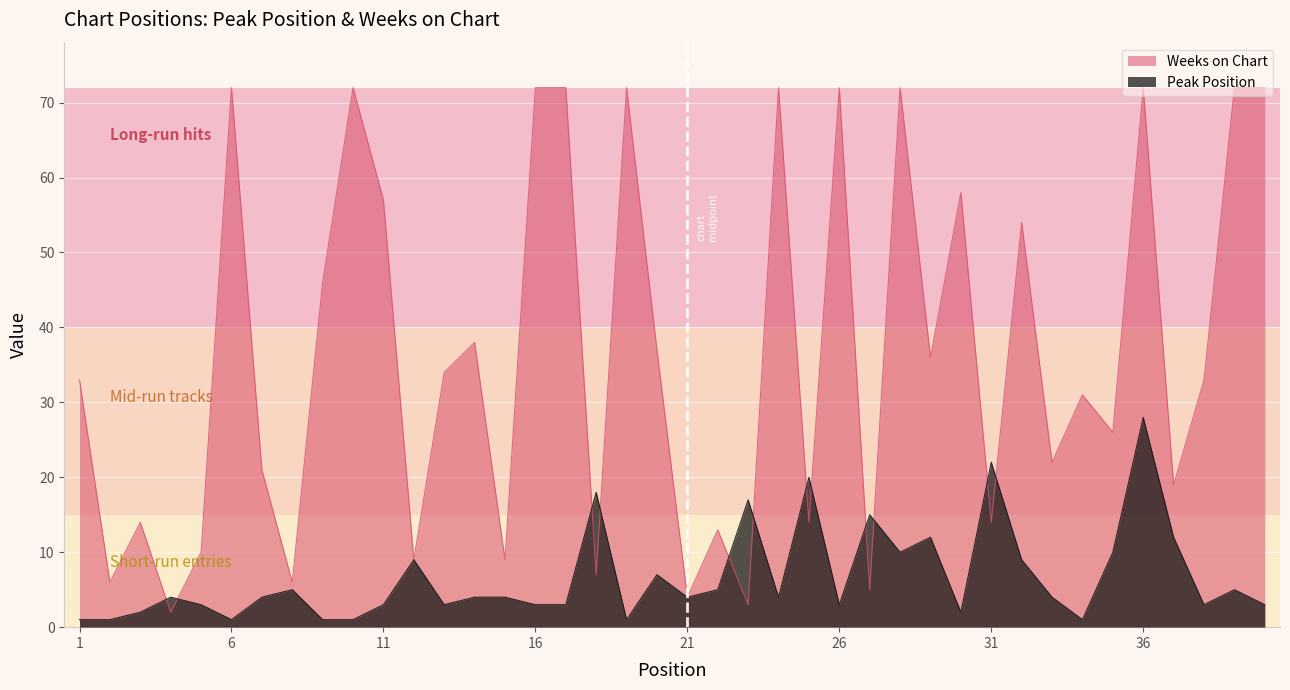

Reading left to right, transcribe all the data shown in this chart.

Peak Position: 1=1	2=1	3=2	4=4	5=3	6=1	7=4	8=5	9=1	10=1	11=3	12=9	13=3	14=4	15=4	16=3	17=3	18=18	19=1	20=7	21=4	22=5	23=17	24=4	25=20	26=3	27=15	28=10	29=12	30=2	31=22	32=9	33=4	34=1	35=10	36=28	37=12	38=3	39=5	40=3
Weeks on Chart: 1=33	2=6	3=14	4=2	5=10	6=72	7=21	8=6	9=46	10=72	11=57	12=9	13=34	14=38	15=9	16=72	17=72	18=7	19=72	20=37	21=4	22=13	23=3	24=72	25=14	26=72	27=5	28=72	29=36	30=58	31=14	32=54	33=22	34=31	35=26	36=72	37=19	38=33	39=72	40=72